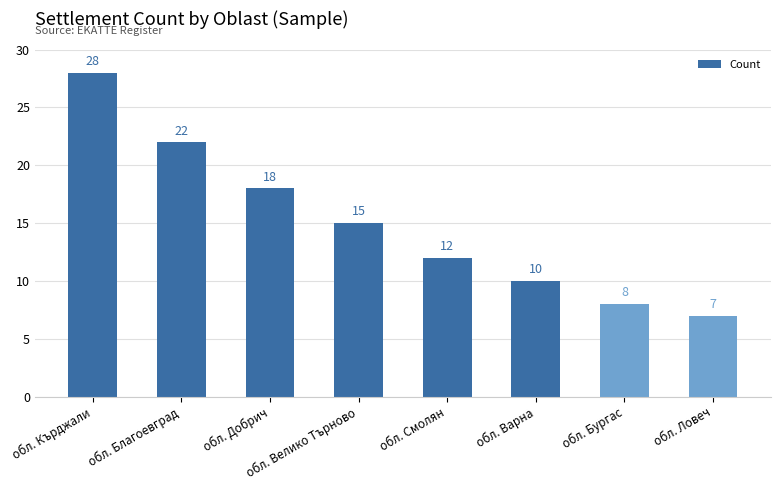

At which category does the chart reach its minimum across all series?

обл. Ловеч